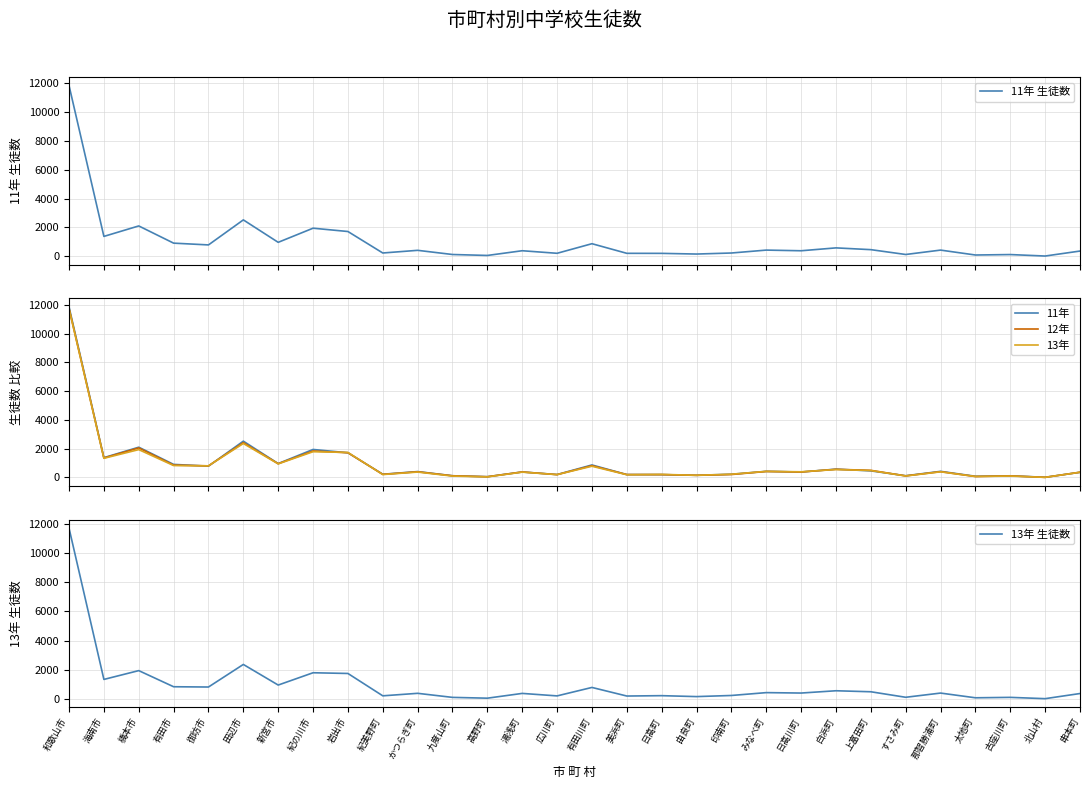

Does the chart have visible grid lines?

Yes